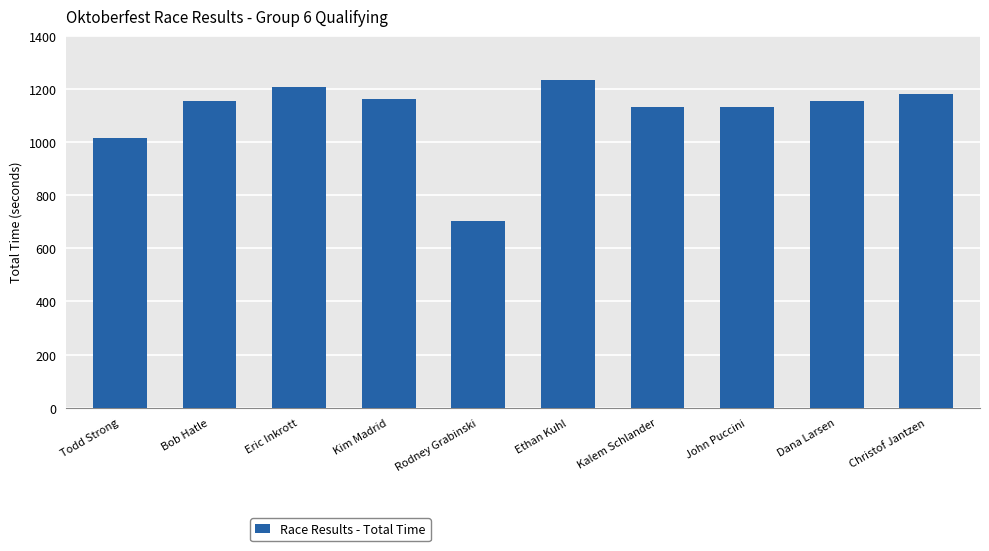

Count the number of categories in the chart.

10